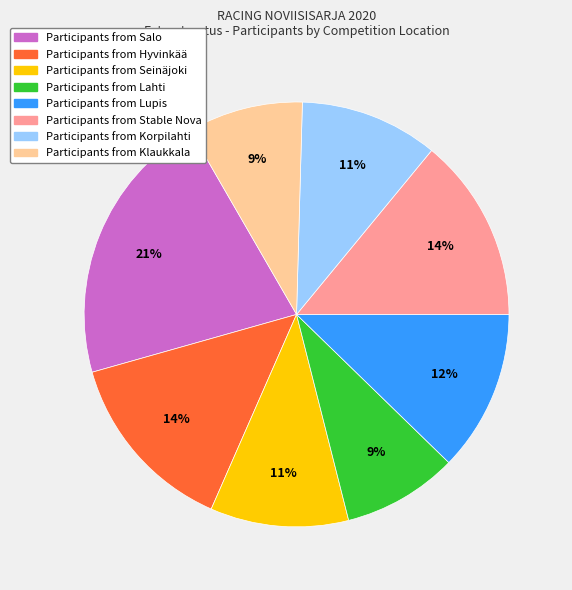

Is there a majority slice in this chart?

No